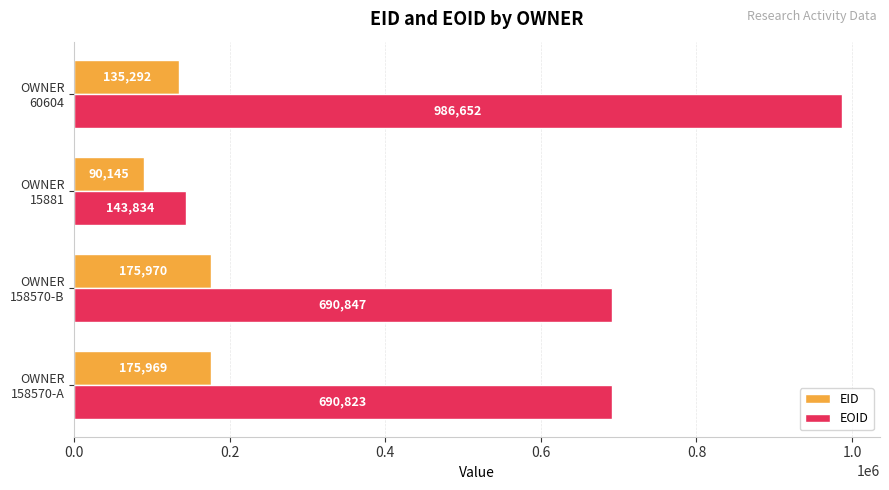

At how many categories does at least one series exceed 465028?

3